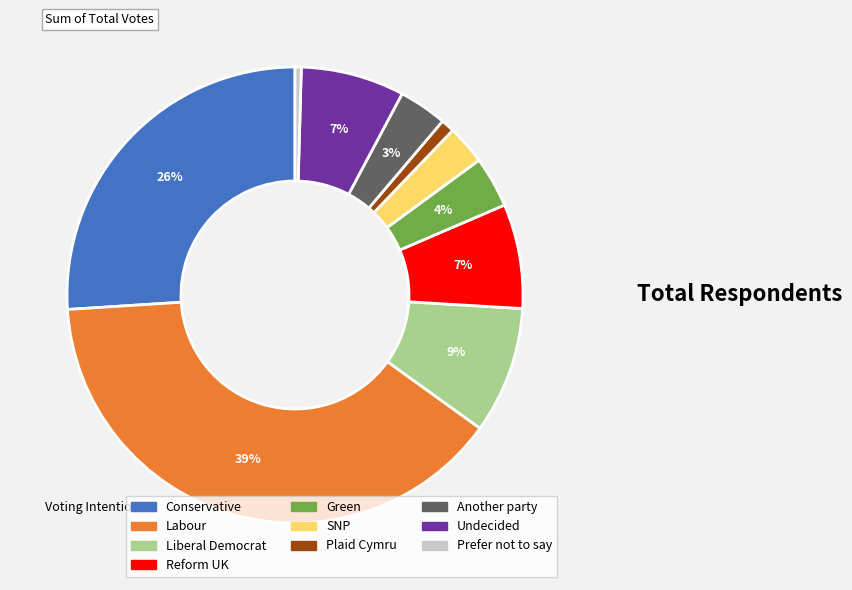

Which has a higher value, SNP or Prefer not to say?

SNP